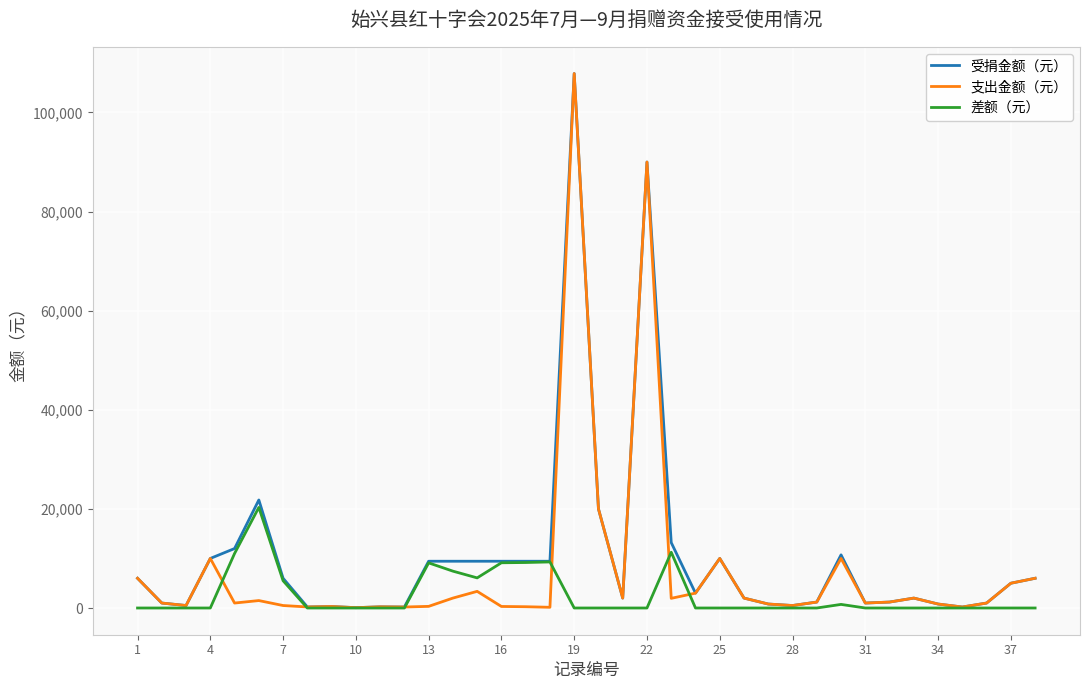

What is the maximum value shown in the chart?

107850.0